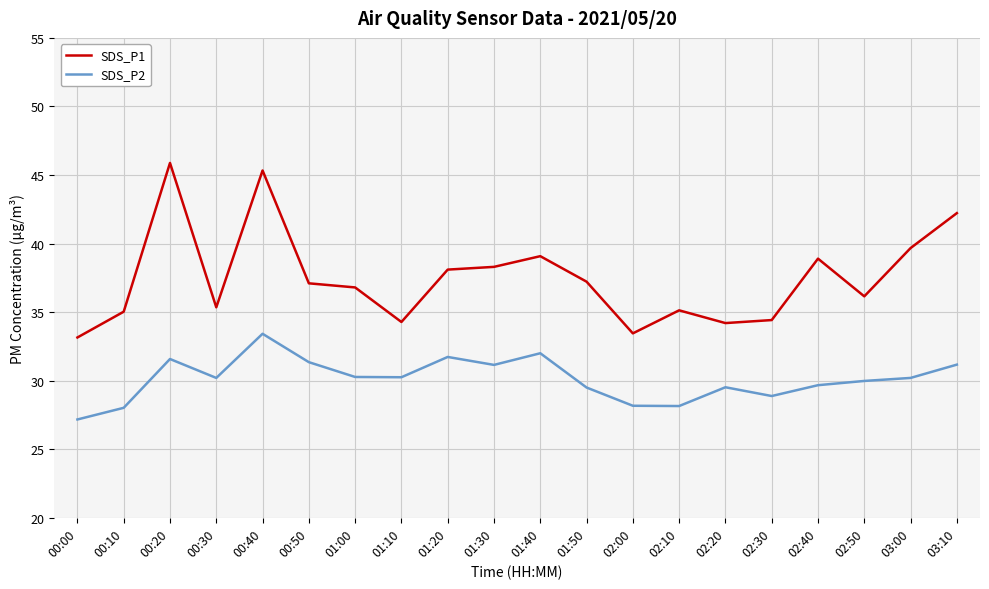

At which label does SDS_P2 first exceed 30?

00:20